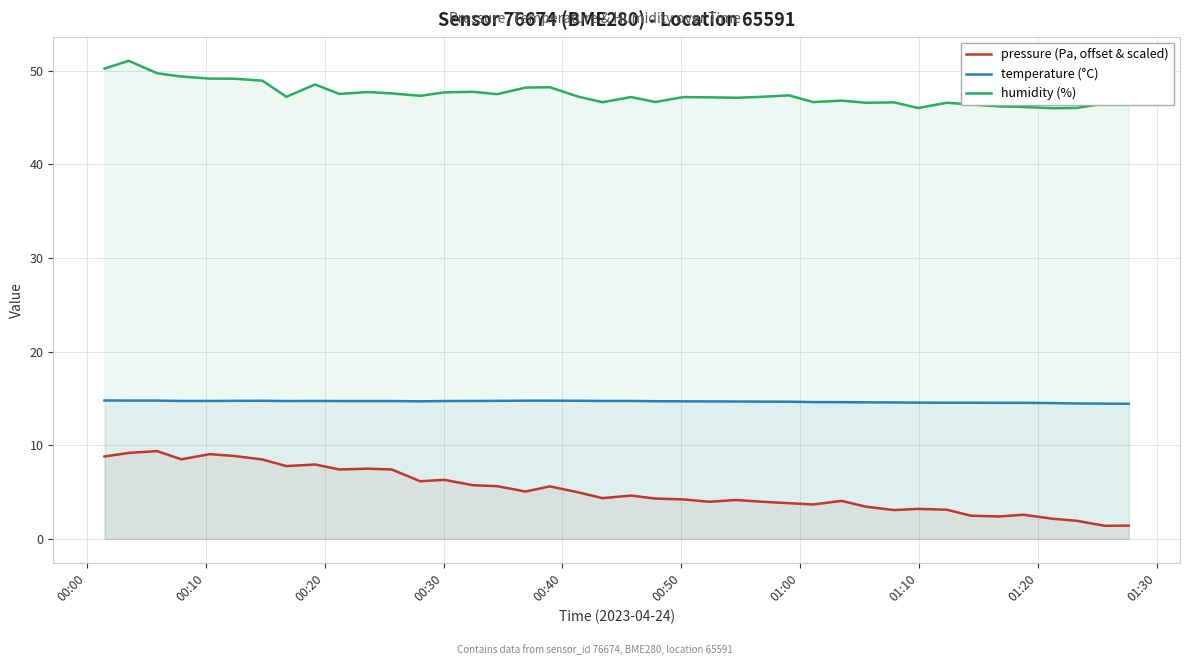

True or false: temperature (°C) and pressure (Pa, offset & scaled) intersect in this chart.

False